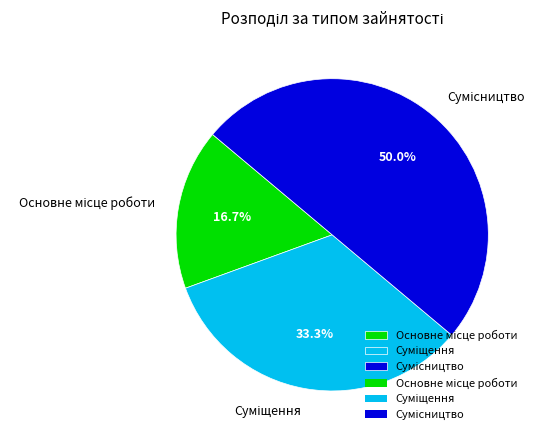

To the nearest percent, what portion does Сумісництво represent?

50%